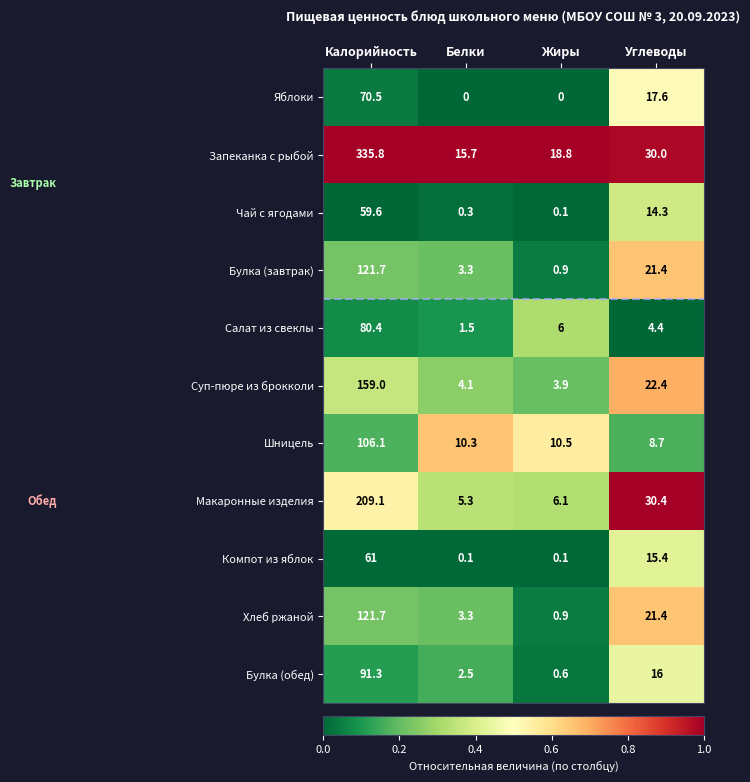

Which series has the largest total across all categories?

Запеканка с рыбой